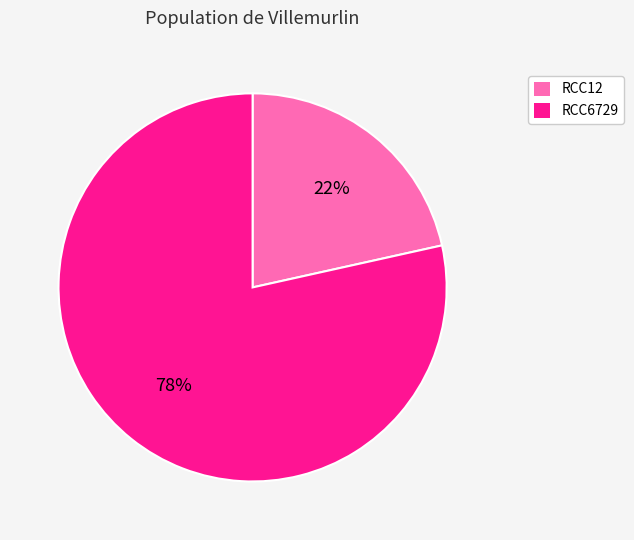

Is there a majority slice in this chart?

Yes